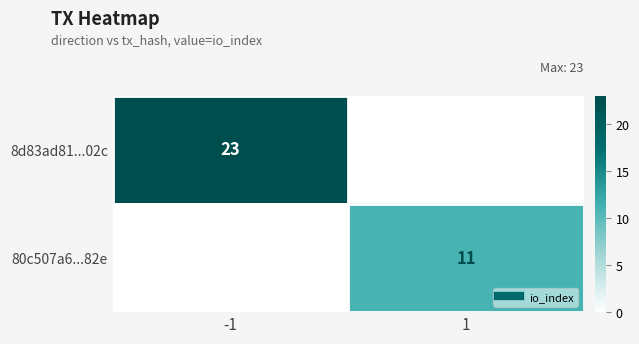

List the series in order of their peak value, highest first.

8d83ad81...02c, 80c507a6...82e